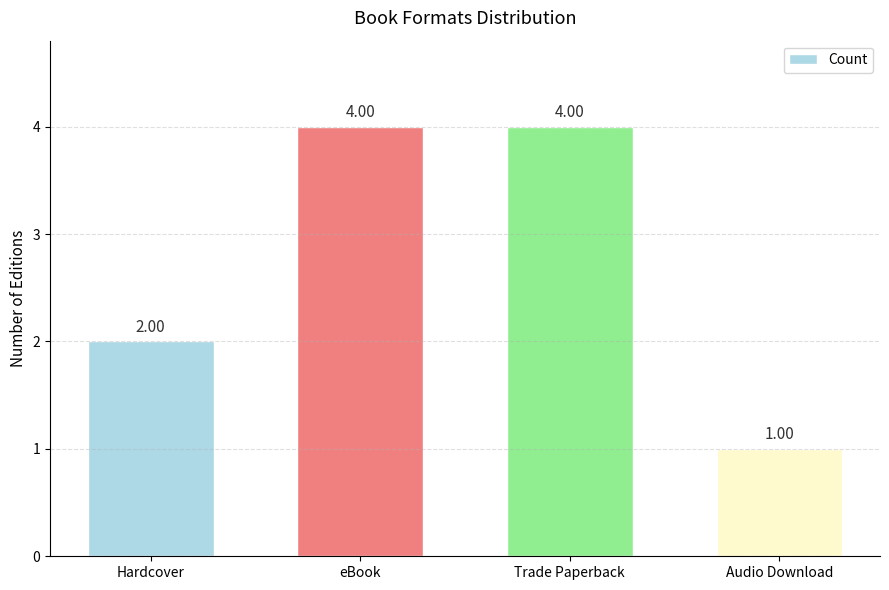

Reading left to right, transcribe all the data shown in this chart.

Hardcover=2	eBook=4	Trade Paperback=4	Audio Download=1